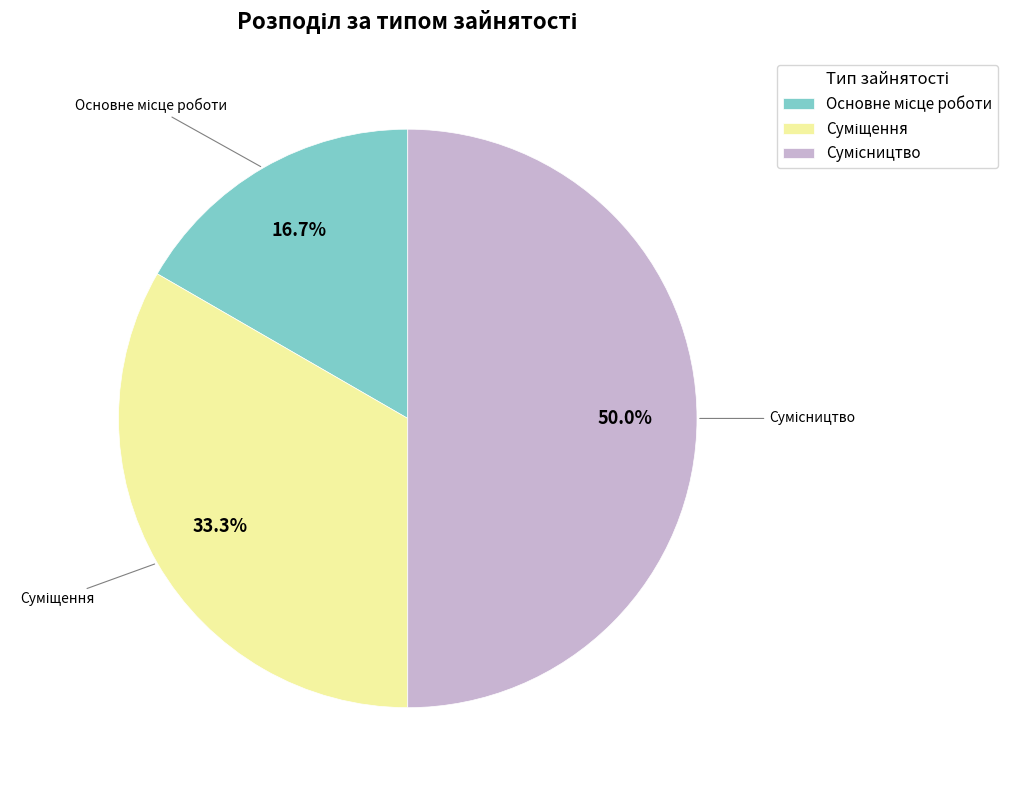

How many segments does this pie chart have?

3